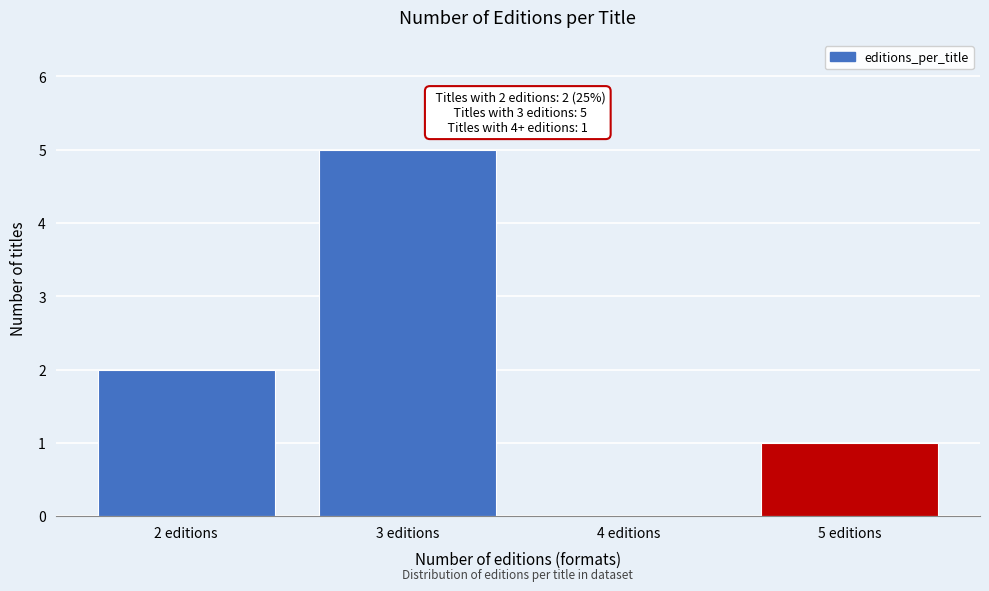

Reading right to left, what are all the values shown in this chart?

5 editions=1	4 editions=0	3 editions=5	2 editions=2